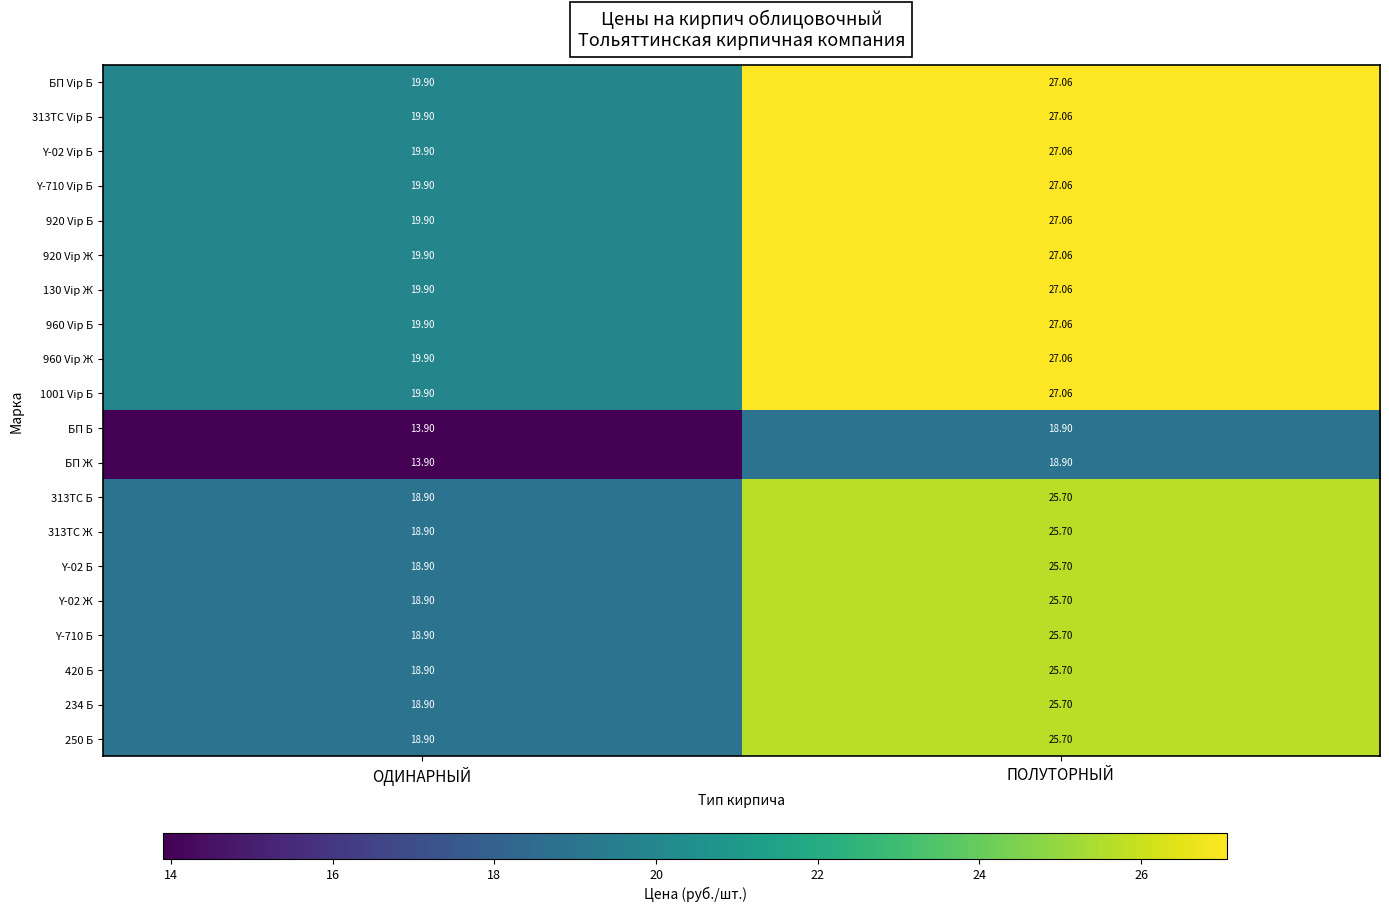

How many values in the 130 Vip Ж series exceed 27?

1